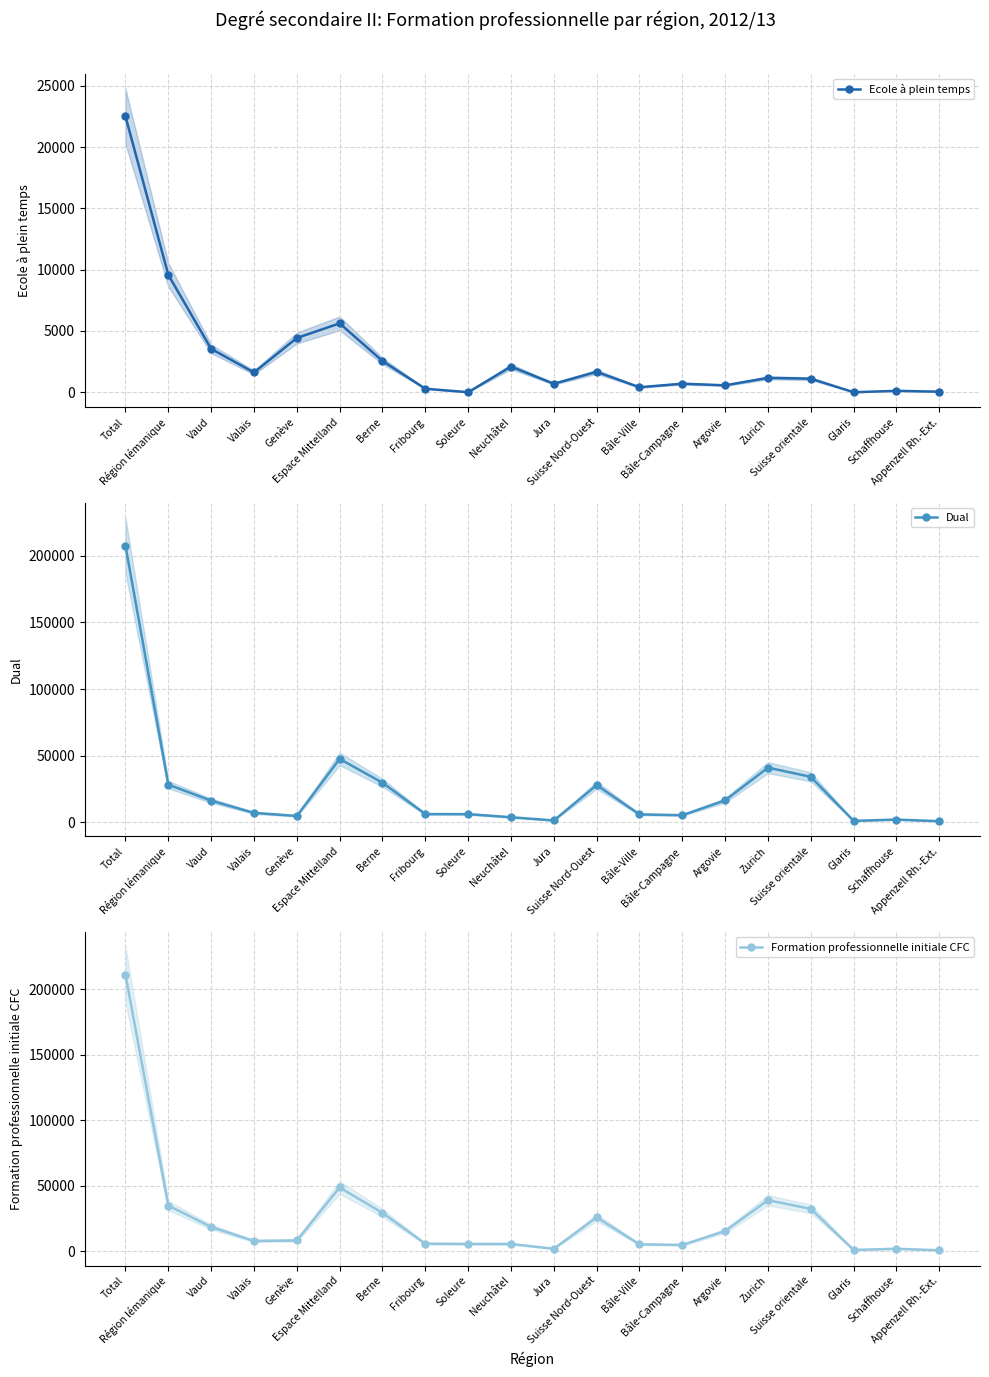

Reading left to right, extract all data points from this chart.

Ecole à plein temps: Total=22499	Région lémanique=9573	Vaud=3538	Valais=1612	Genève=4423	Espace Mittelland=5616	Berne=2548	Fribourg=287	Soleure=0	Neuchâtel=2091	Jura=690	Suisse Nord-Ouest=1664	Bâle-Ville=406	Bâle-Campagne=695	Argovie=563	Zurich=1171	Suisse orientale=1104	Glaris=0	Schaffhouse=112	Appenzell Rh.-Ext.=43
Dual: Total=207658	Région lémanique=28353	Vaud=16343	Valais=7154	Genève=4856	Espace Mittelland=47646	Berne=29781	Fribourg=6279	Soleure=6233	Neuchâtel=3895	Jura=1458	Suisse Nord-Ouest=27993	Bâle-Ville=6023	Bâle-Campagne=5425	Argovie=16545	Zurich=41095	Suisse orientale=34185	Glaris=1153	Schaffhouse=2125	Appenzell Rh.-Ext.=931
Formation professionnelle initiale CFC: Total=211192	Région lémanique=35033	Vaud=18650	Valais=8004	Genève=8379	Espace Mittelland=48791	Berne=29433	Fribourg=5899	Soleure=5726	Neuchâtel=5704	Jura=2029	Suisse Nord-Ouest=25984	Bâle-Ville=5447	Bâle-Campagne=4922	Argovie=15615	Zurich=39088	Suisse orientale=32460	Glaris=1120	Schaffhouse=2032	Appenzell Rh.-Ext.=881